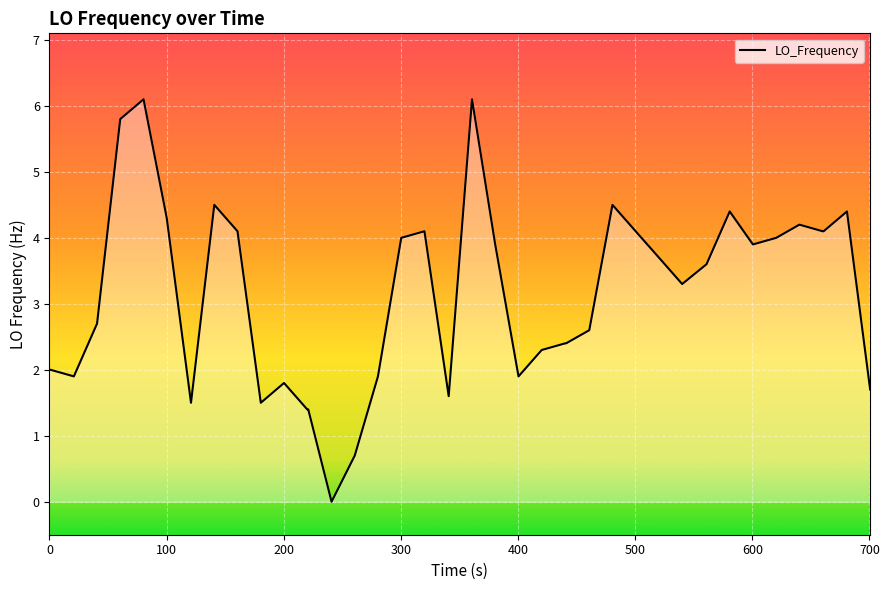

Does the chart have visible grid lines?

Yes